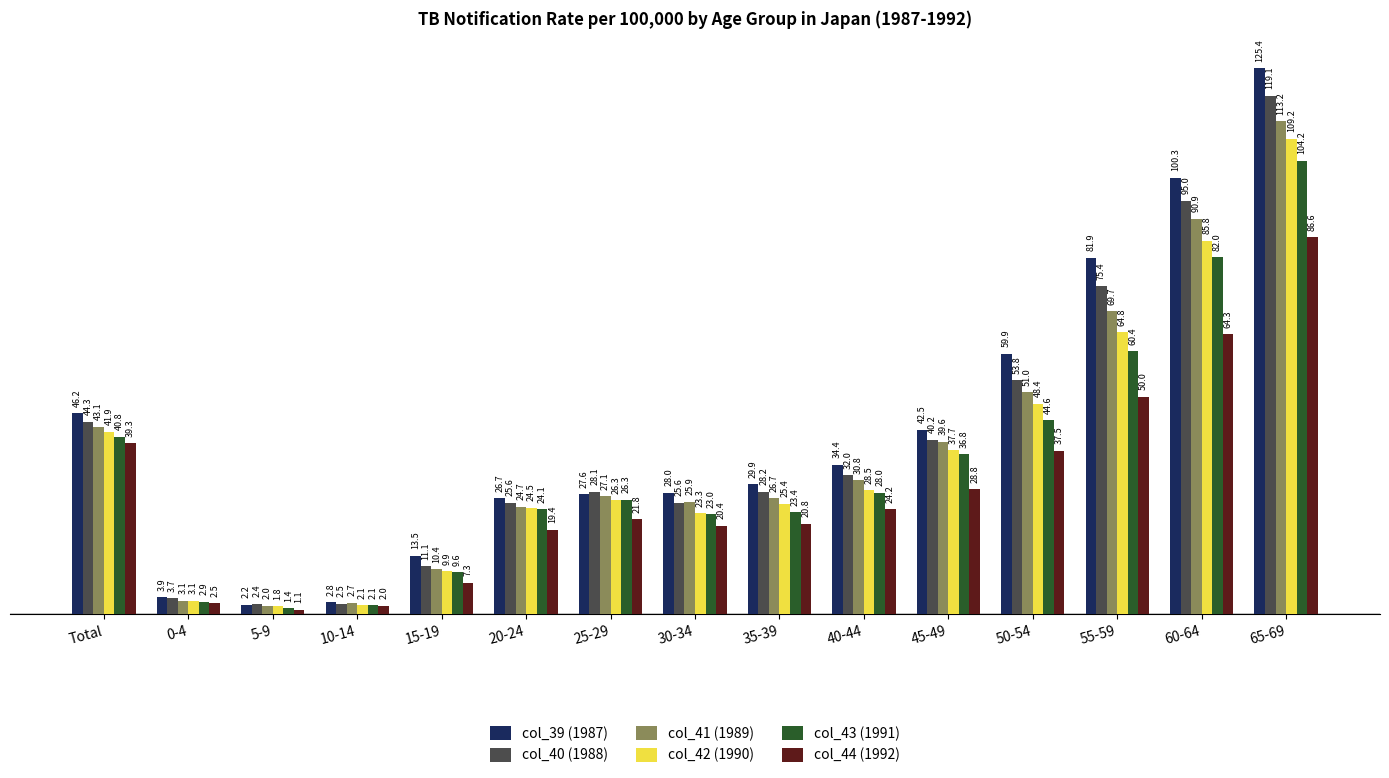

Reading right to left, what are all the values shown in this chart?

col_39 (1987): 125.4	100.3	81.9	59.9	42.5	34.4	29.9	28.0	27.6	26.7	13.5	2.8	2.2	3.9	46.2
col_40 (1988): 119.1	95.0	75.4	53.8	40.2	32.0	28.2	25.6	28.1	25.6	11.1	2.5	2.4	3.7	44.3
col_41 (1989): 113.2	90.9	69.7	51.0	39.6	30.8	26.7	25.9	27.1	24.7	10.4	2.7	2.0	3.1	43.1
col_42 (1990): 109.2	85.8	64.8	48.4	37.7	28.5	25.4	23.3	26.3	24.5	9.9	2.1	1.8	3.1	41.9
col_43 (1991): 104.2	82.0	60.4	44.6	36.8	28.0	23.4	23.0	26.3	24.1	9.6	2.1	1.4	2.9	40.8
col_44 (1992): 86.6	64.3	50.0	37.5	28.8	24.2	20.8	20.4	21.8	19.4	7.3	2.0	1.1	2.5	39.3